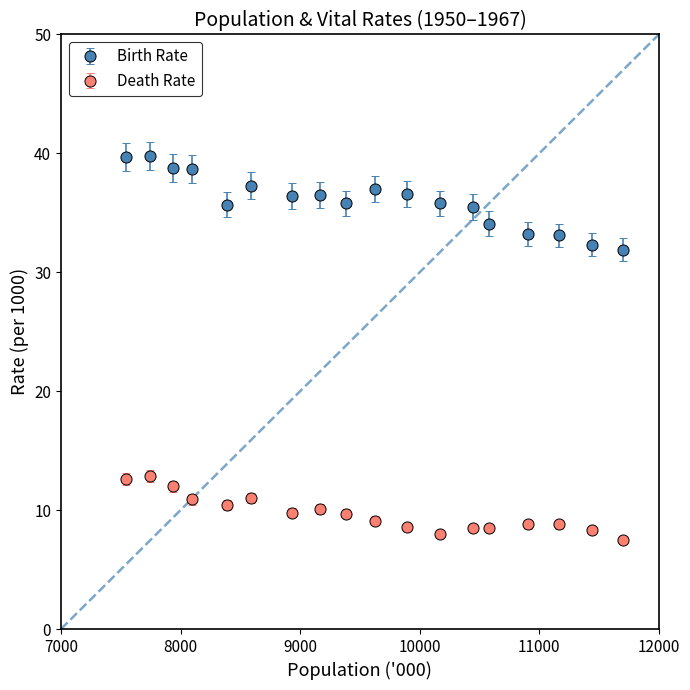

What is the sum of all Birth Rate values?

648.2